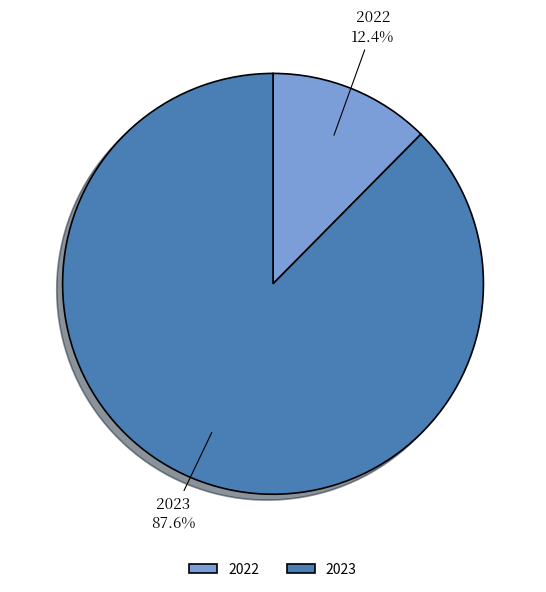

Rank the categories by value from lowest to highest.

2022, 2023